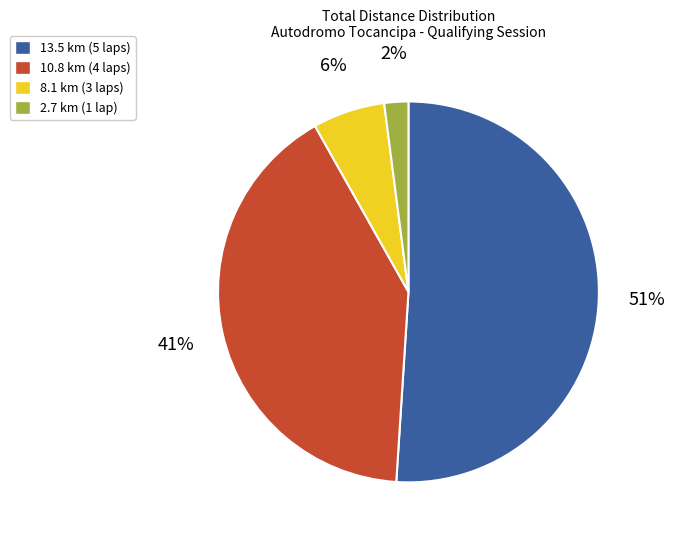

To the nearest percent, what is the difference between the largest and smallest slice percentages?

49%